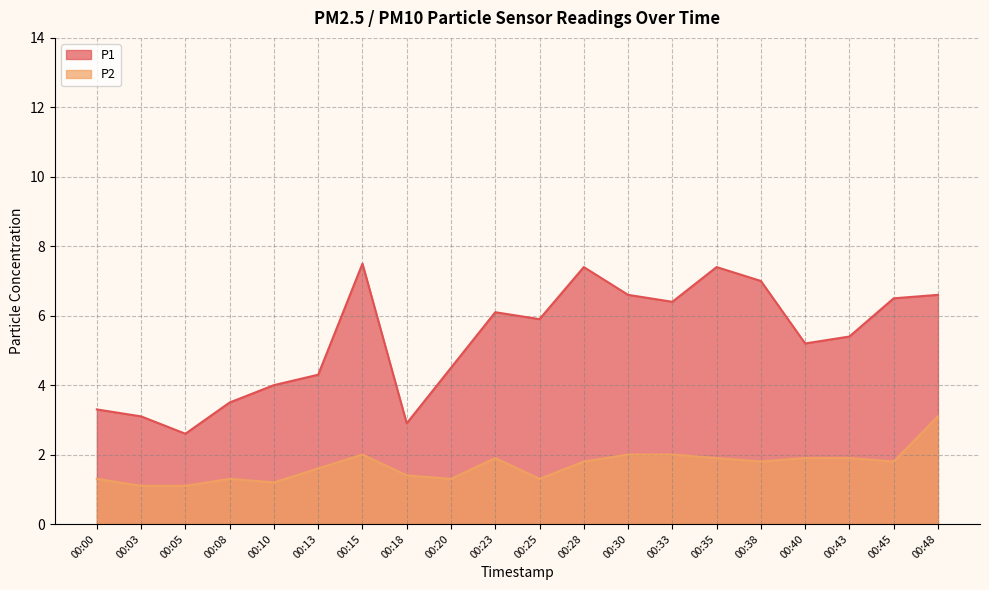

Is it true that P1 equals 8.3 at 00:43?

False